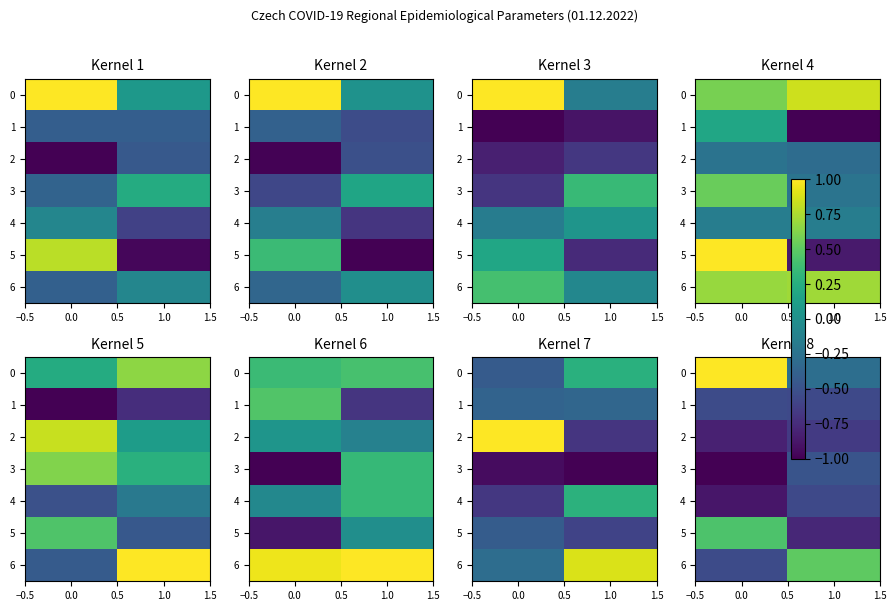

The 1 series shows -0.5 at 0.0. True or false?

True